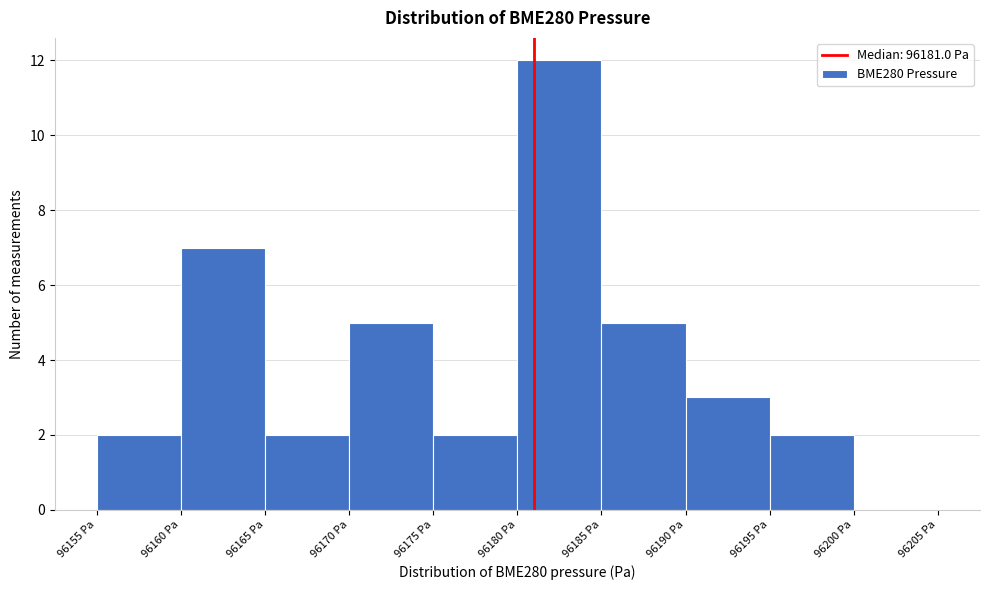

Reading left to right, list every bar in this chart as the range it spans on the x-axis followed by its height. The values are not printed on the chart, so give them approximately, as read against the axis.

96155 to 96160: 2
96160 to 96165: 7
96165 to 96170: 2
96170 to 96175: 5
96175 to 96180: 2
96180 to 96185: 12
96185 to 96190: 5
96190 to 96195: 3
96195 to 96200: 2
96200 to 96205: 0